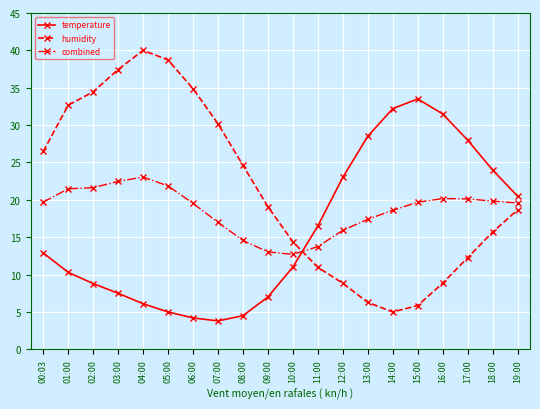

Which series has the widest spread of values?

humidity